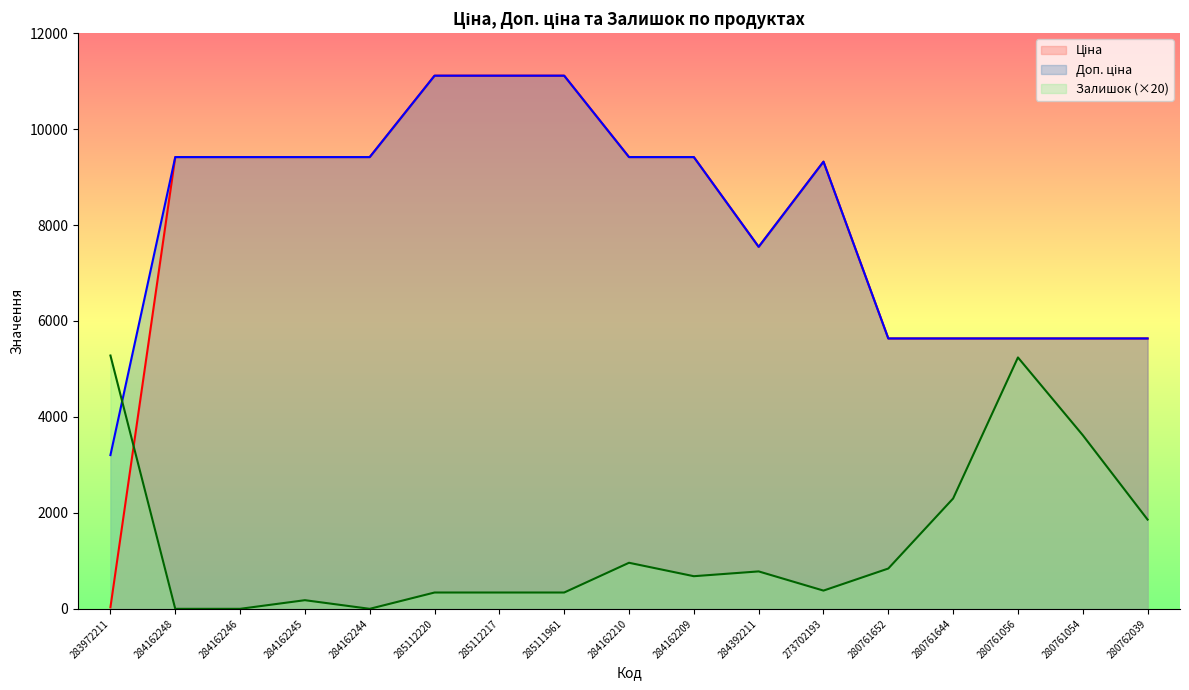

True or false: Залишок and Ціна intersect in this chart.

True